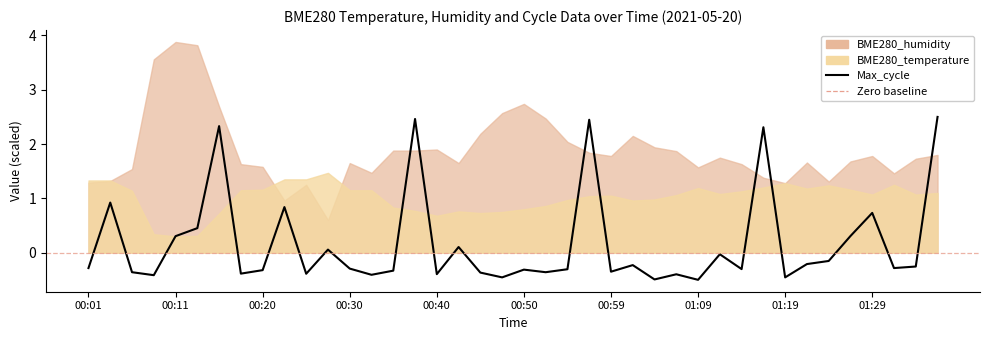

How many interior local valleys (lower than both neighbors) does the data have?

13